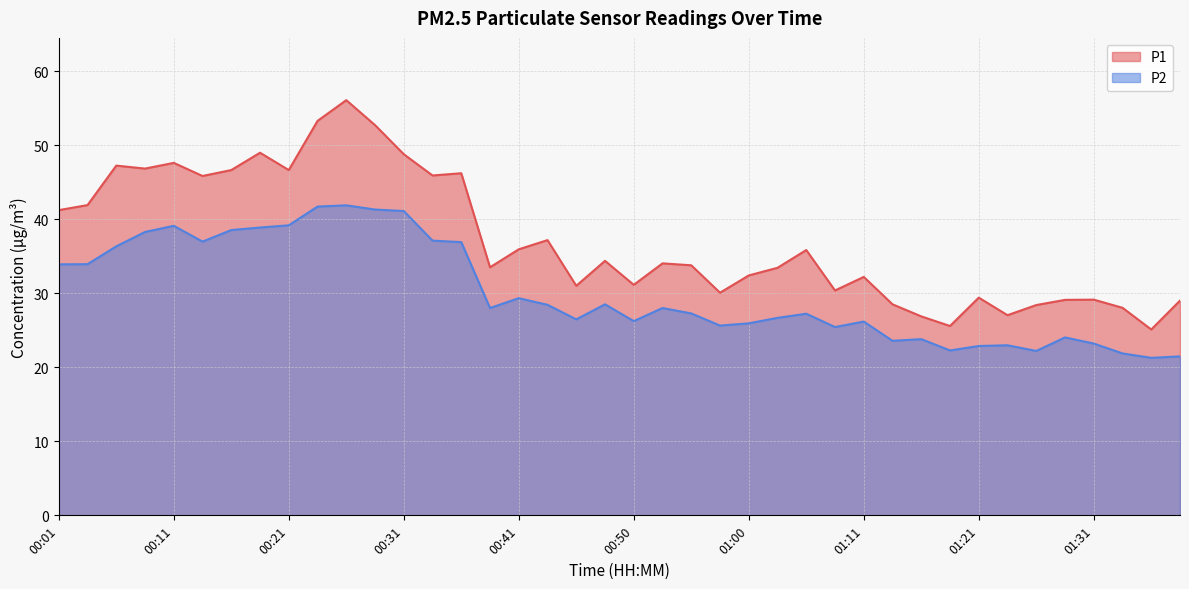

At which category does P1 reach its first local valley?

00:08